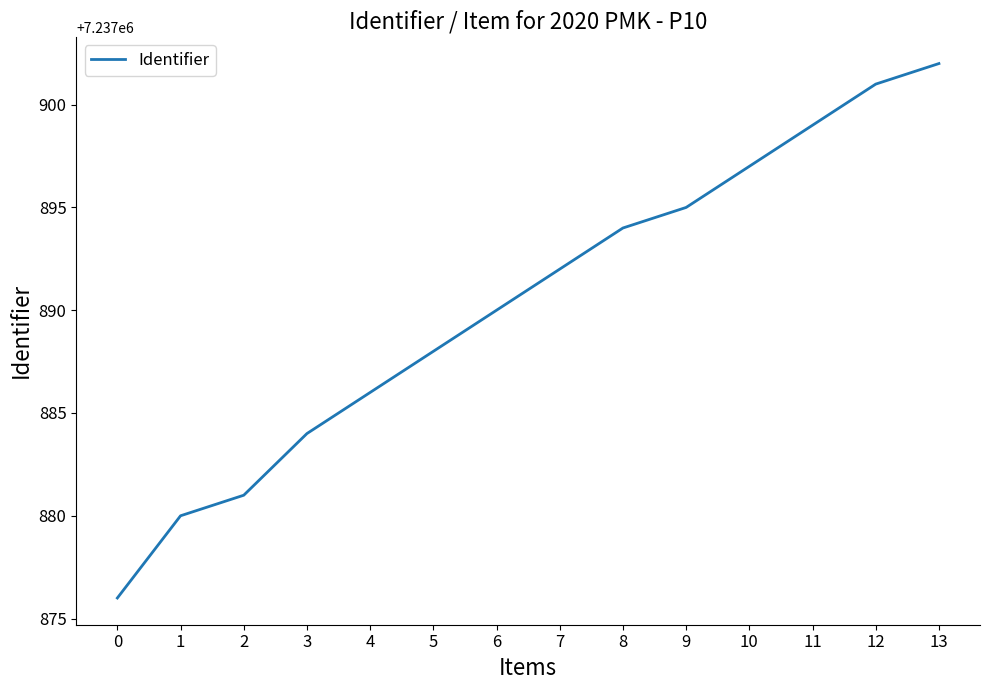

Reading left to right, transcribe all the data shown in this chart.

7237876	7237880	7237881	7237884	7237886	7237888	7237890	7237892	7237894	7237895	7237897	7237899	7237901	7237902